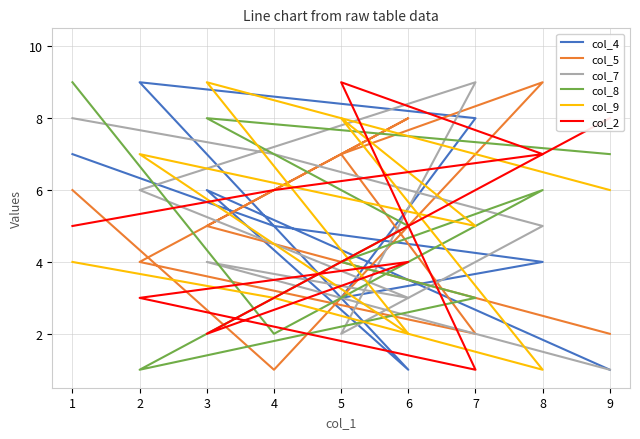

True or false: col_7 has more than 1 points higher than both neighbors.

True